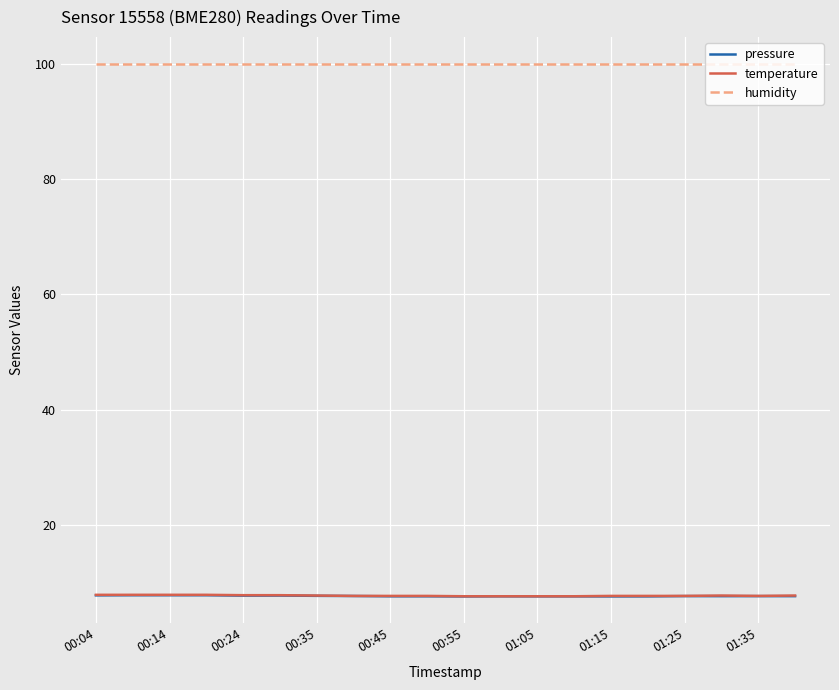

At how many categories does at least one series exceed 48?

20